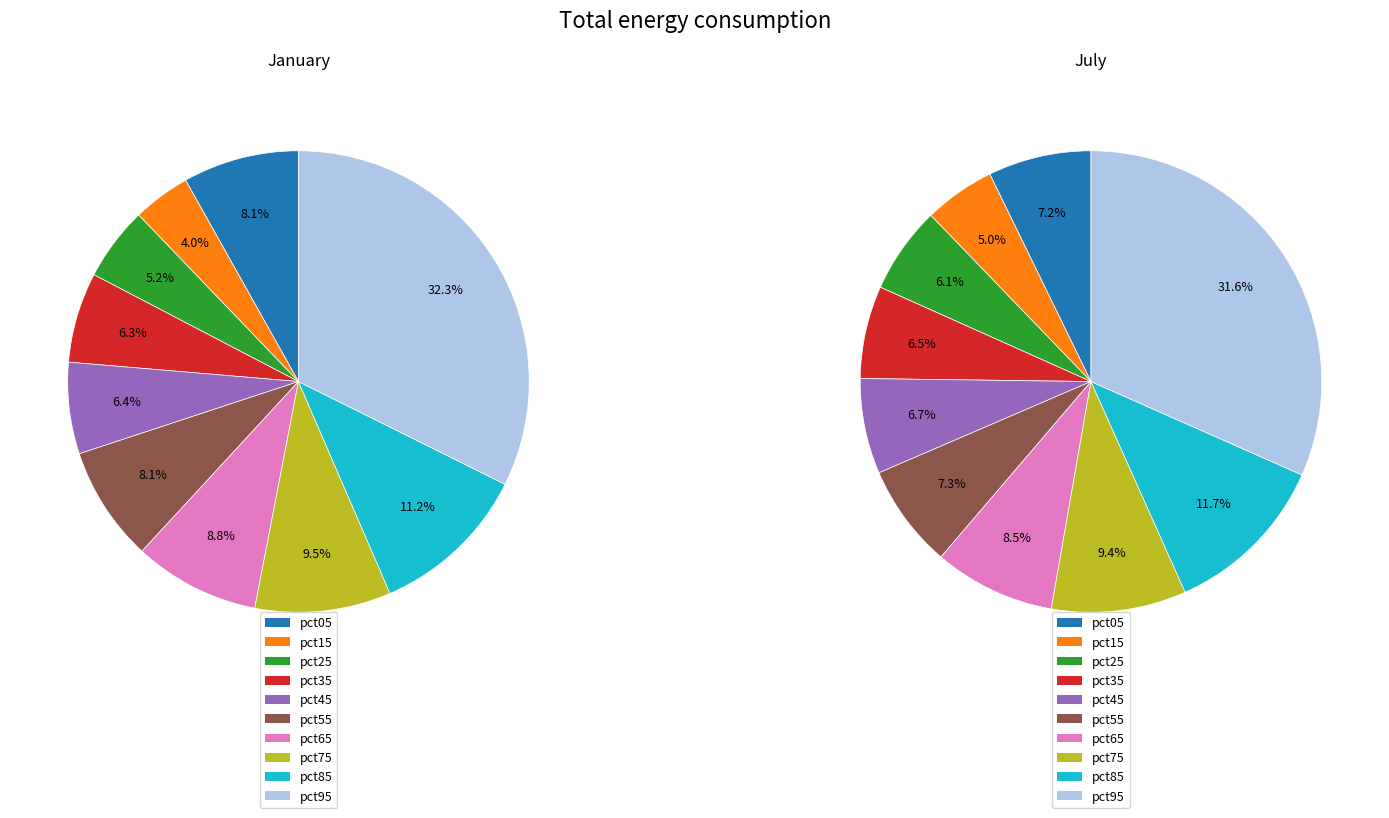

The 2 slice represents 1% of the pie. True or false?

False